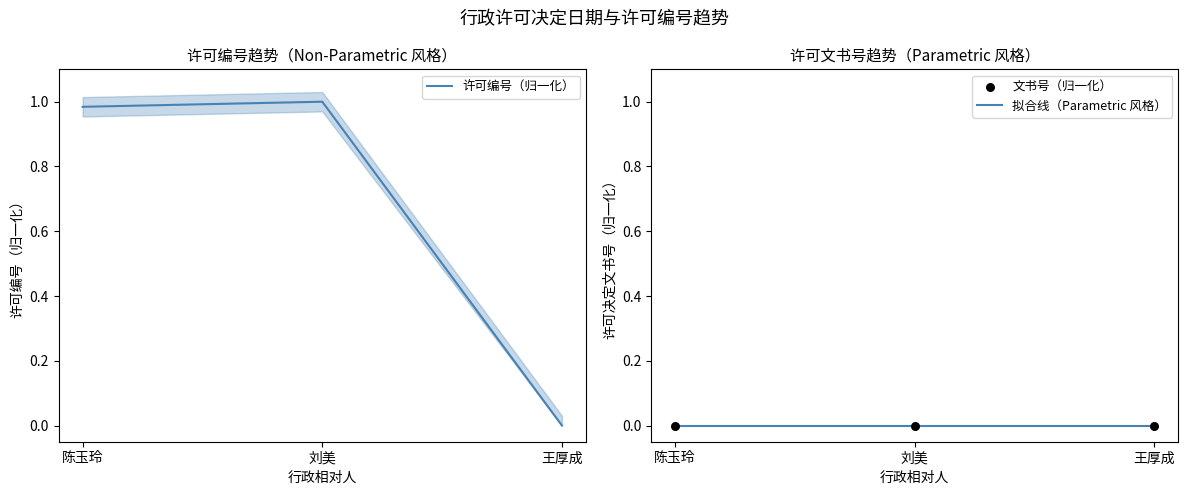

Between 王厚成 and 刘美, which is larger?

刘美